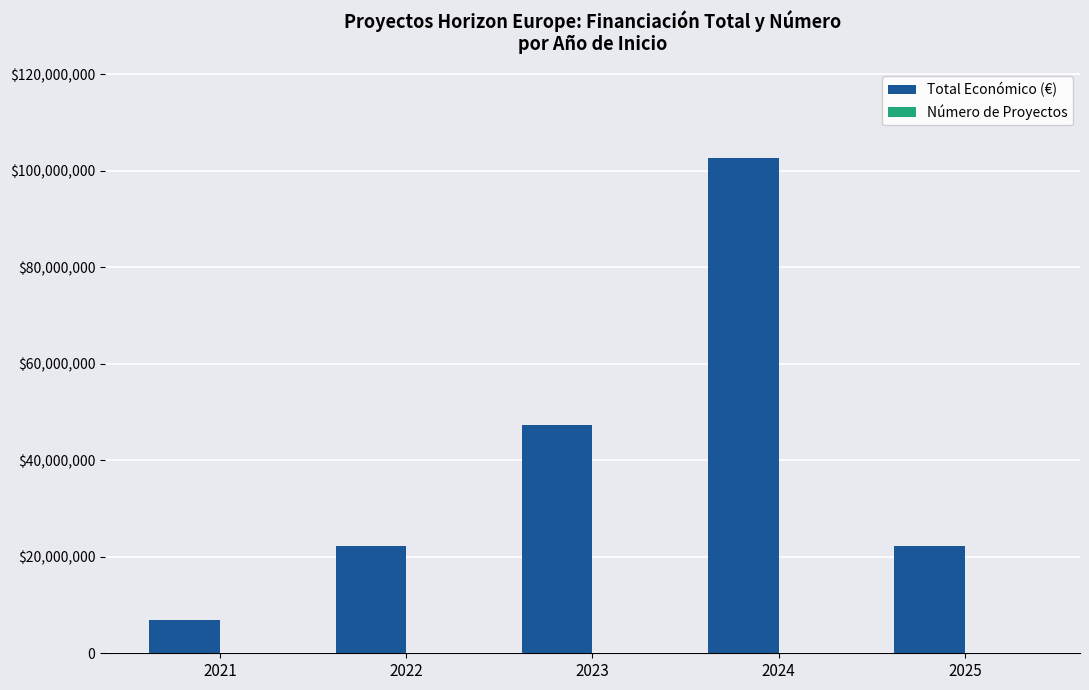

Rank the series by their maximum value, from lowest to highest.

Número de Proyectos, Total Económico (€)